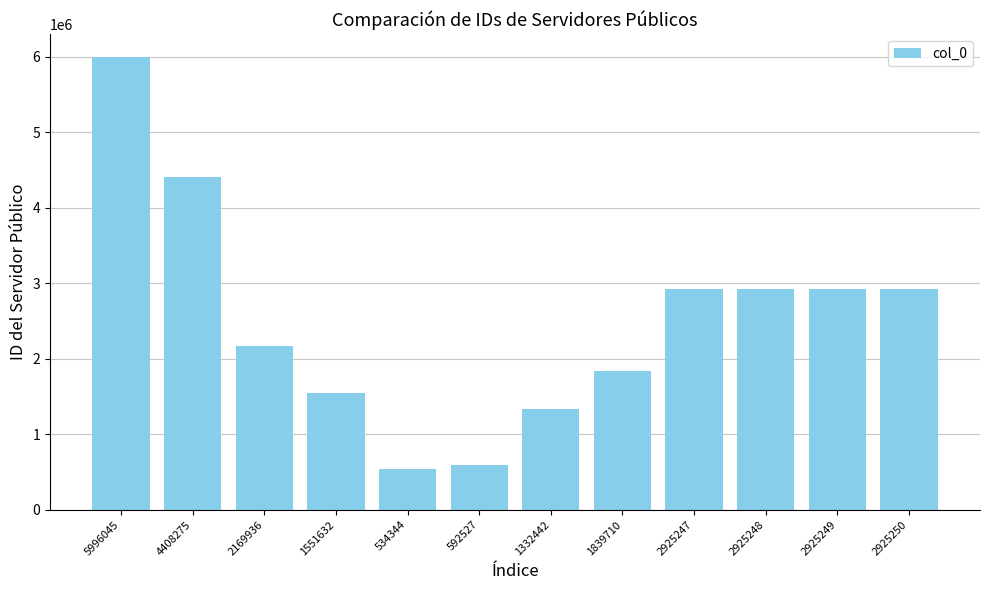

How many data points are less than 2925247?

6